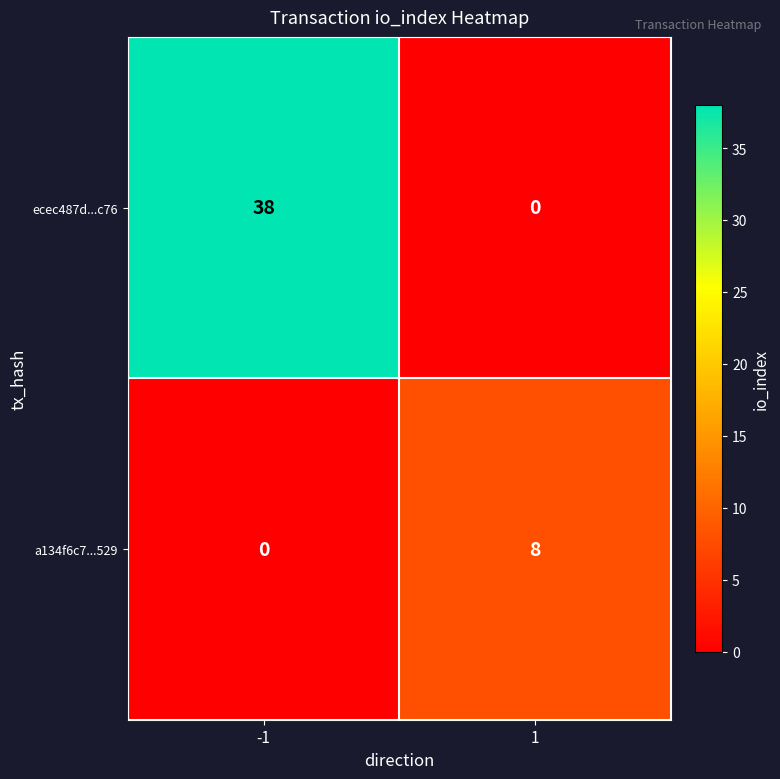

Between -1 and 1, which series saw the biggest shift?

ecec487d...c76